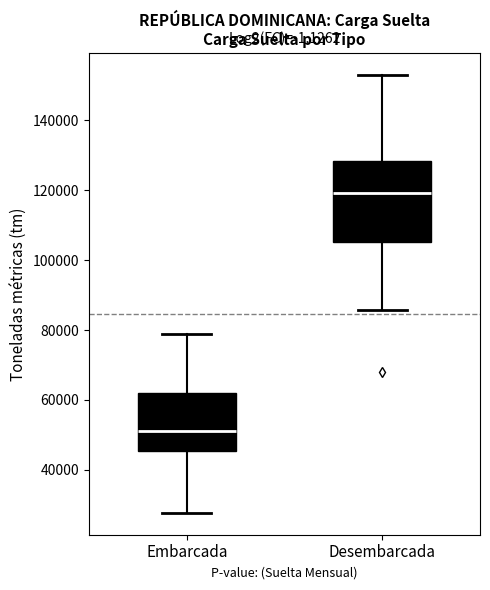

Which box has the lowest median line?

Embarcada